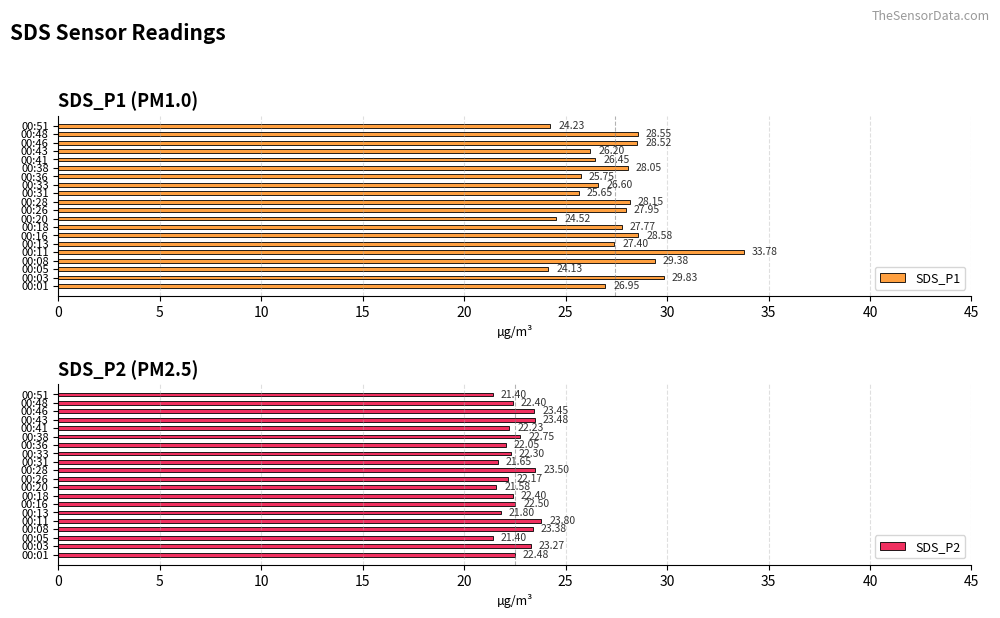

What is the sum of all SDS_P2 values?

450.0